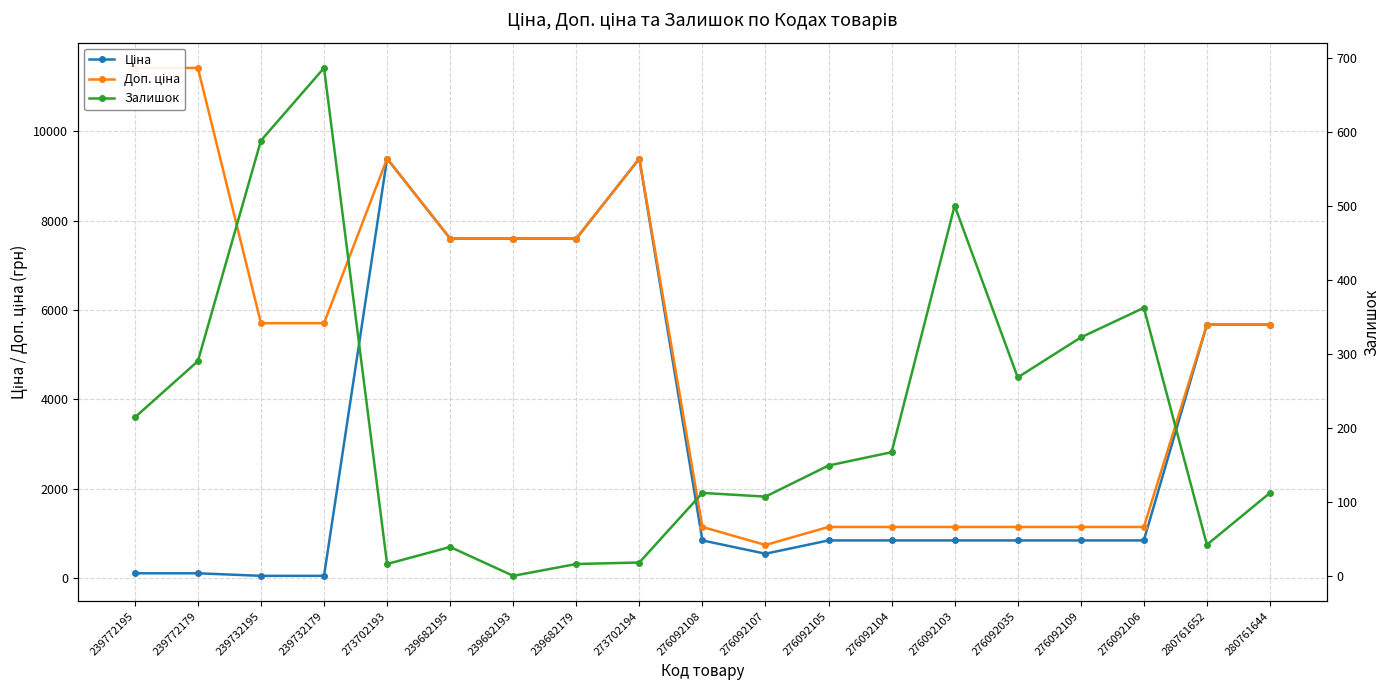

Which category has the lowest value across all series?

239682193